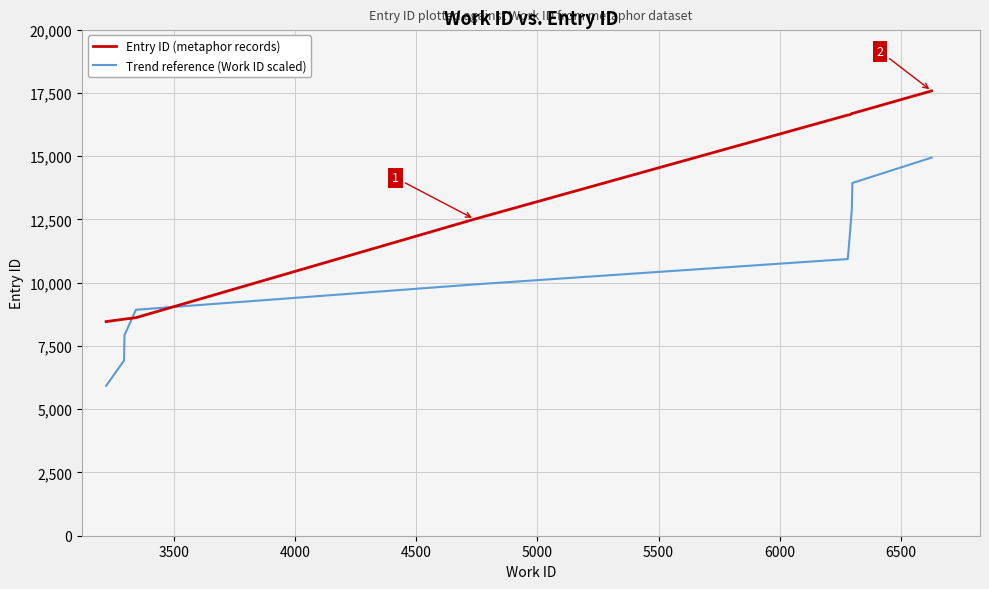

How many times do Trend reference (Work ID scaled) and Entry ID (metaphor records) cross each other?

2